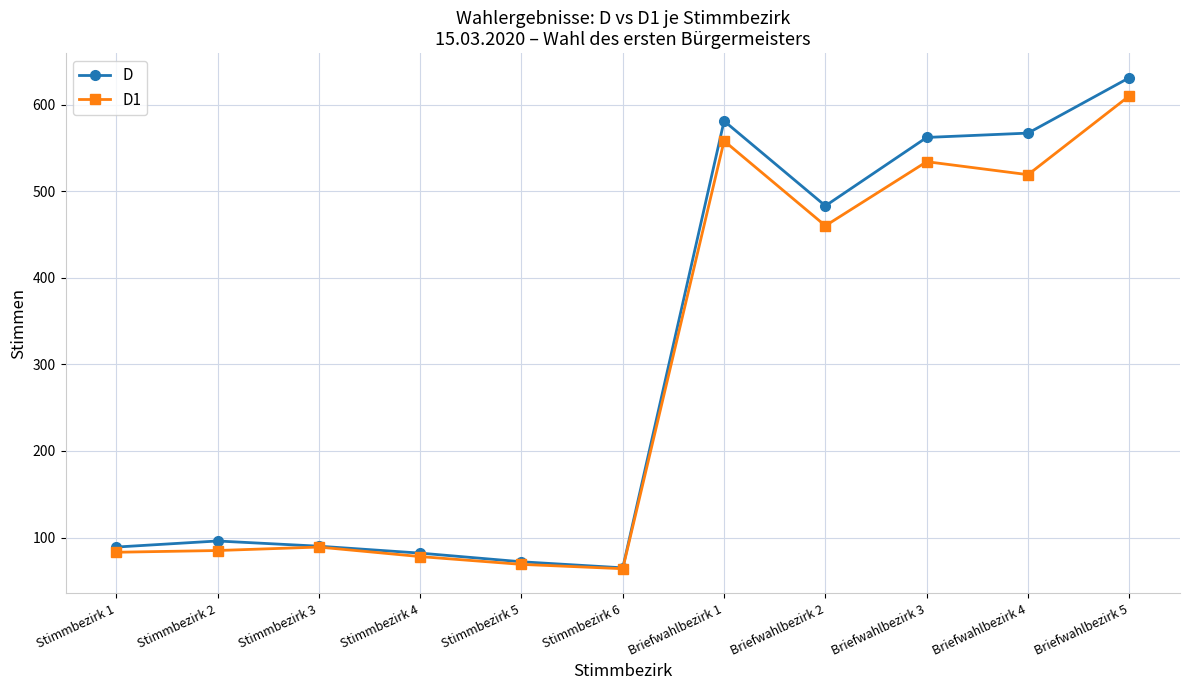

Which series has the widest spread of values?

D